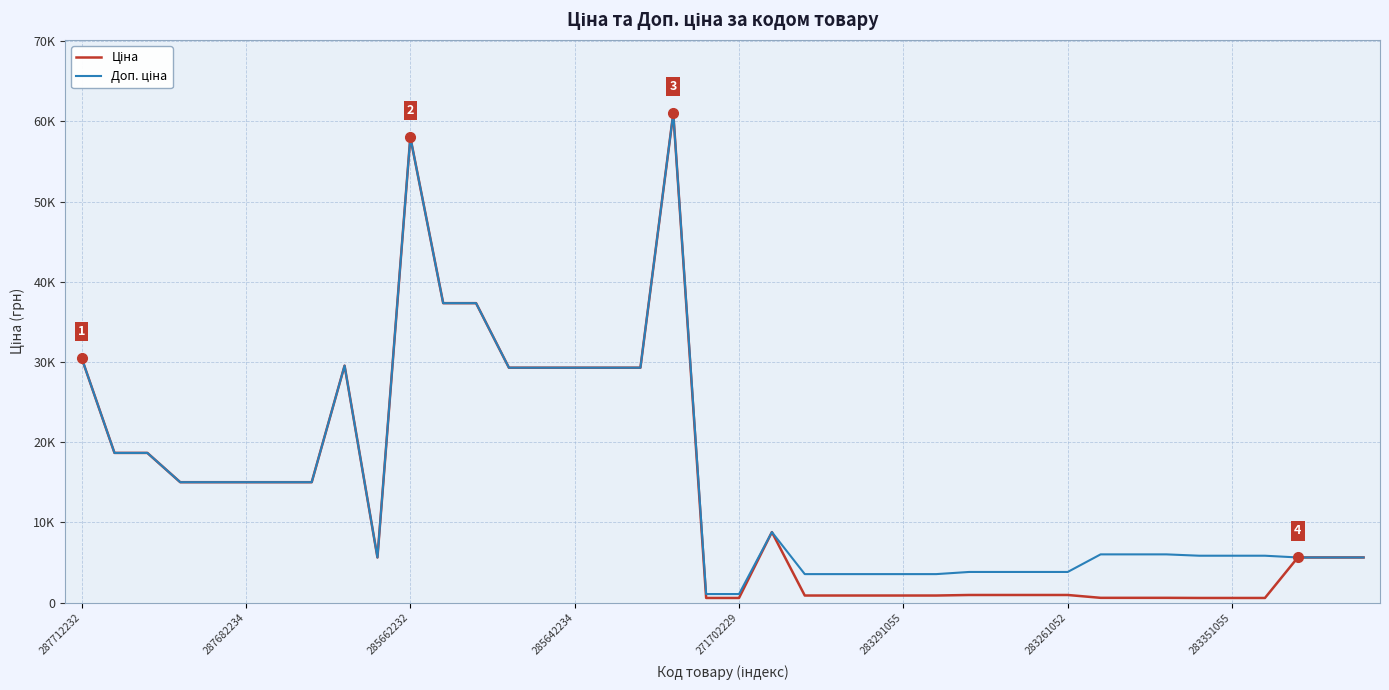

Is this an area chart (filled region under the line)?

No